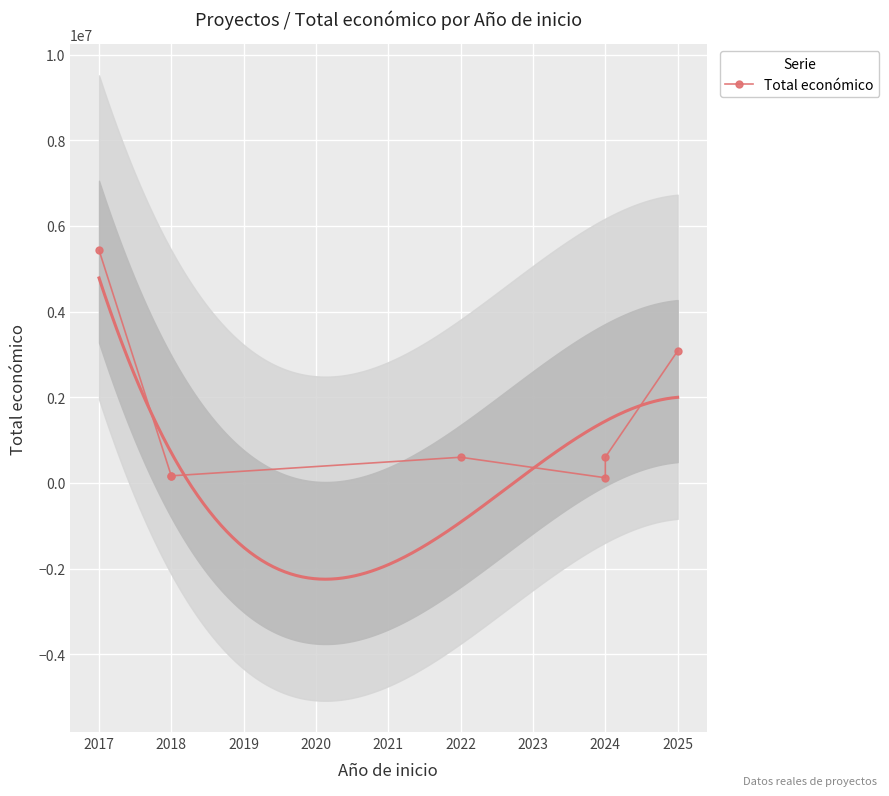

Reading left to right, what are all the values shown in this chart?

5433552	158820	165000	598672	120000	600000	3079962